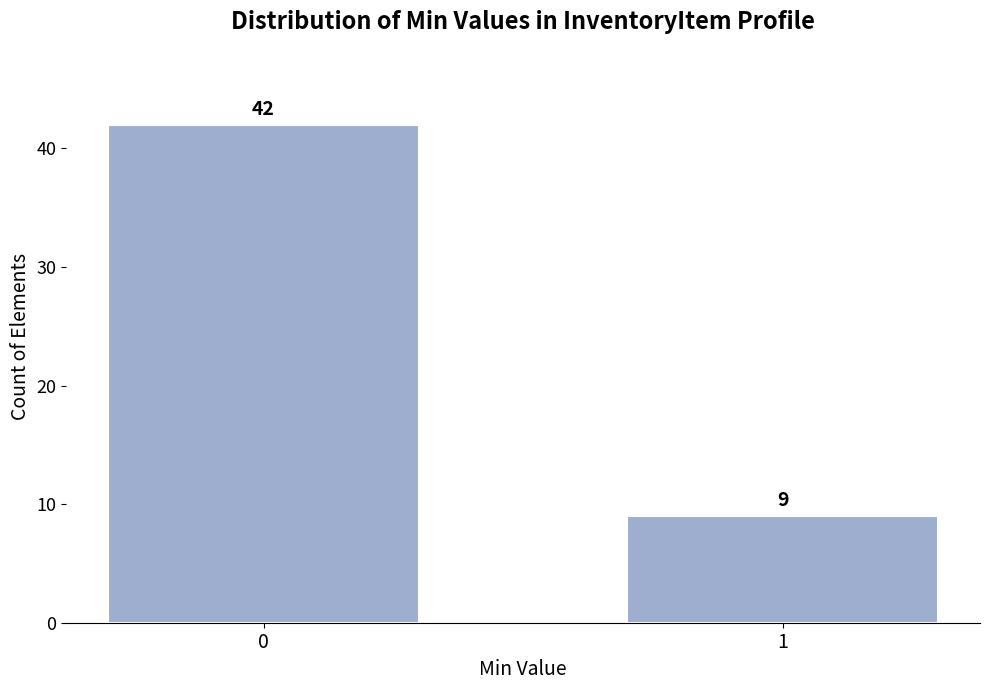

Reading left to right, extract all data points from this chart.

42	9